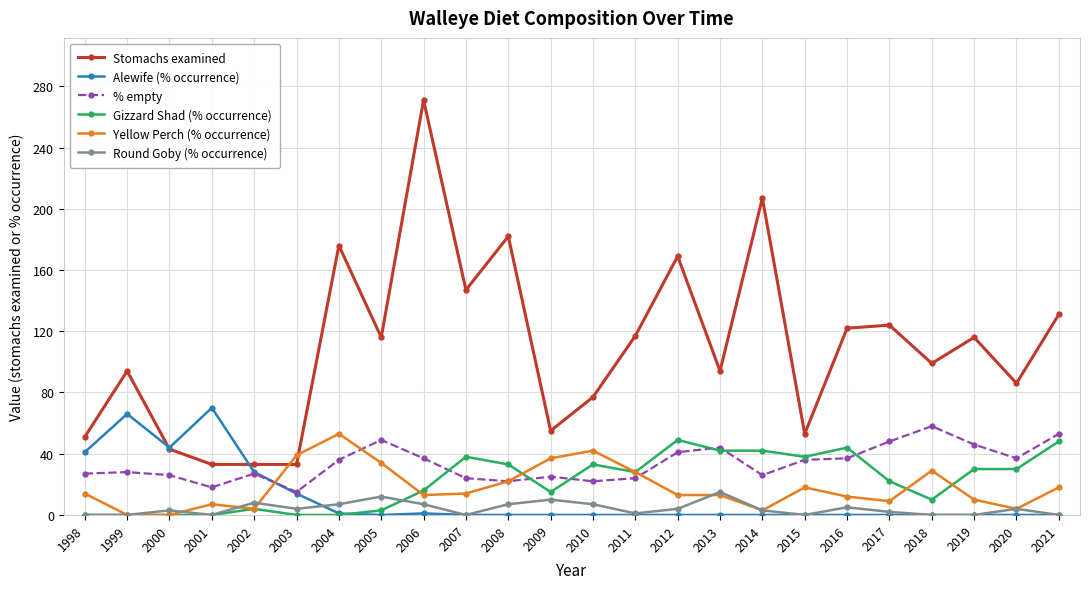

How many values in the Stomachs examined series are below 116?

12